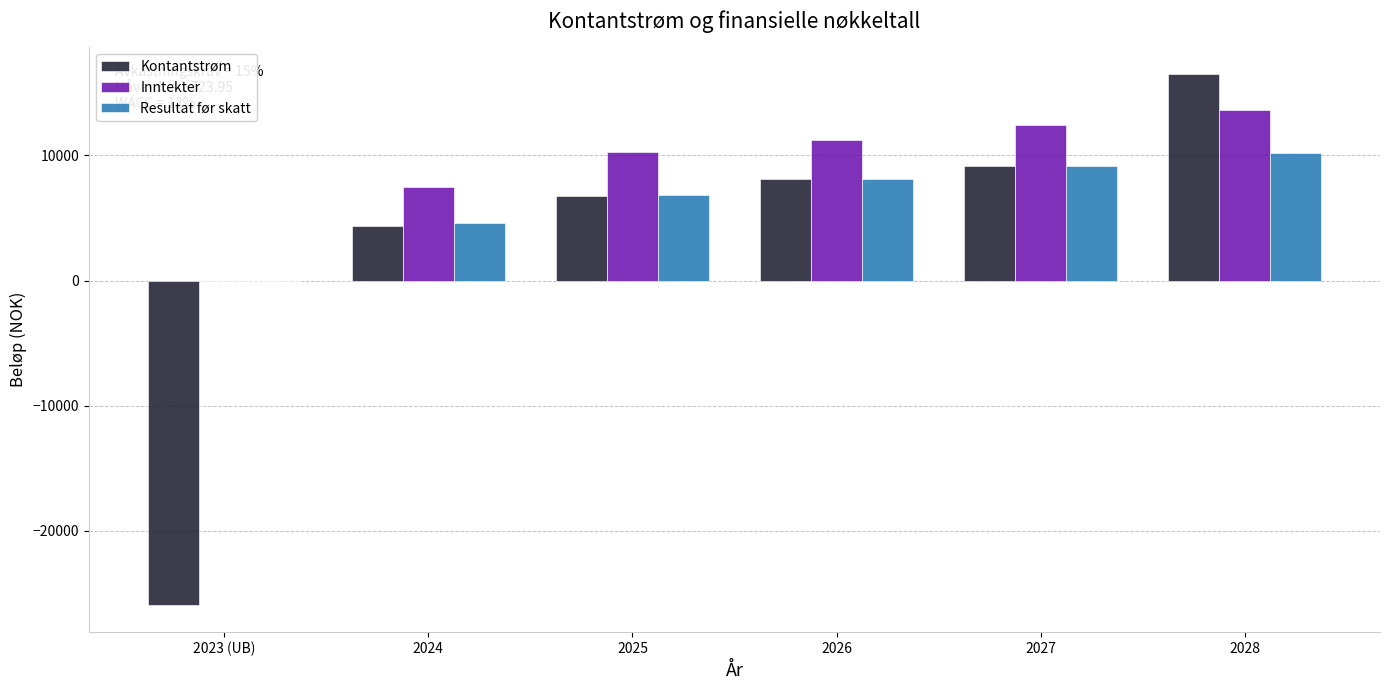

Reading left to right, list all the values displayed in this chart.

Kontantstrøm: 2023 (UB)=-25950	2024=4385	2025=6737	2026=8081	2027=9157	2028=16529
Inntekter: 2023 (UB)=0	2024=7500	2025=10300	2026=11200	2027=12400	2028=13600
Resultat før skatt: 2023 (UB)=0	2024=4635	2025=6837	2026=8081	2027=9157	2028=10229